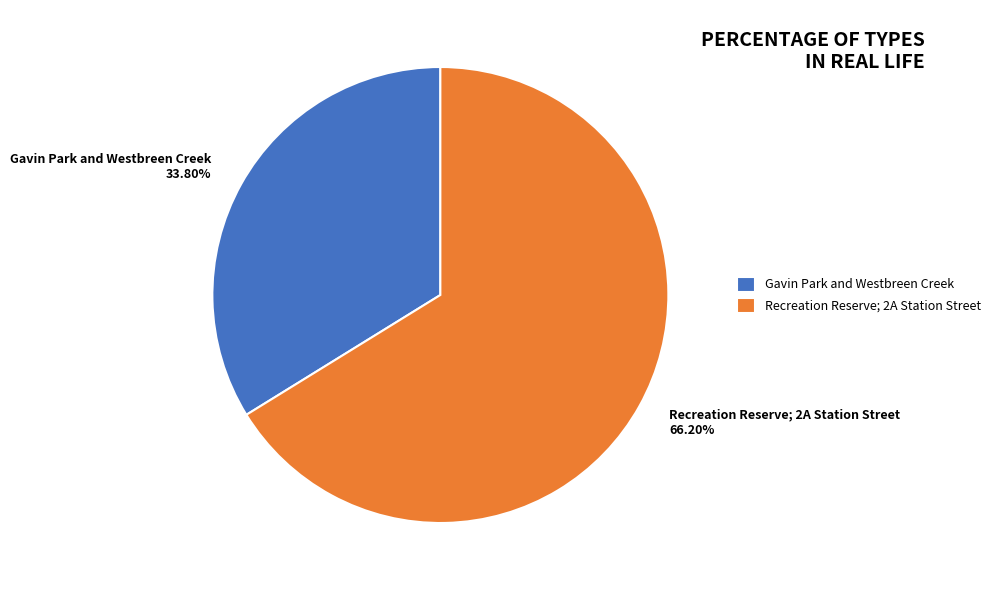

Which category accounts for the majority?

Recreation Reserve; 2A Station Street